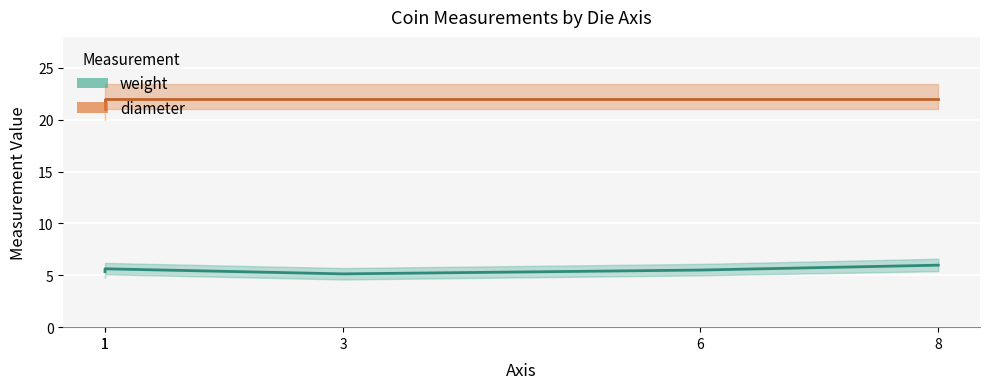

At which category is the sum across all series the highest?

8